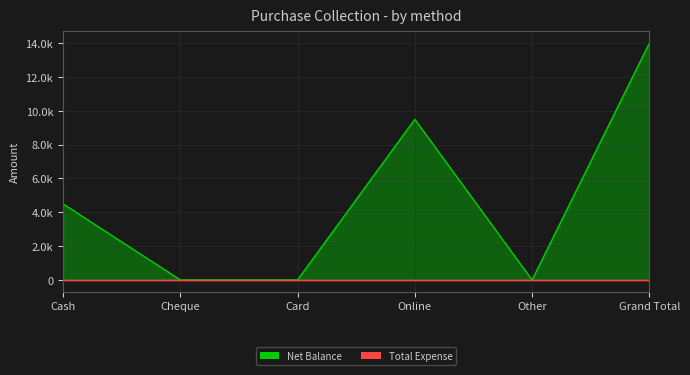

What is the label of the 4th point from the right?

Card